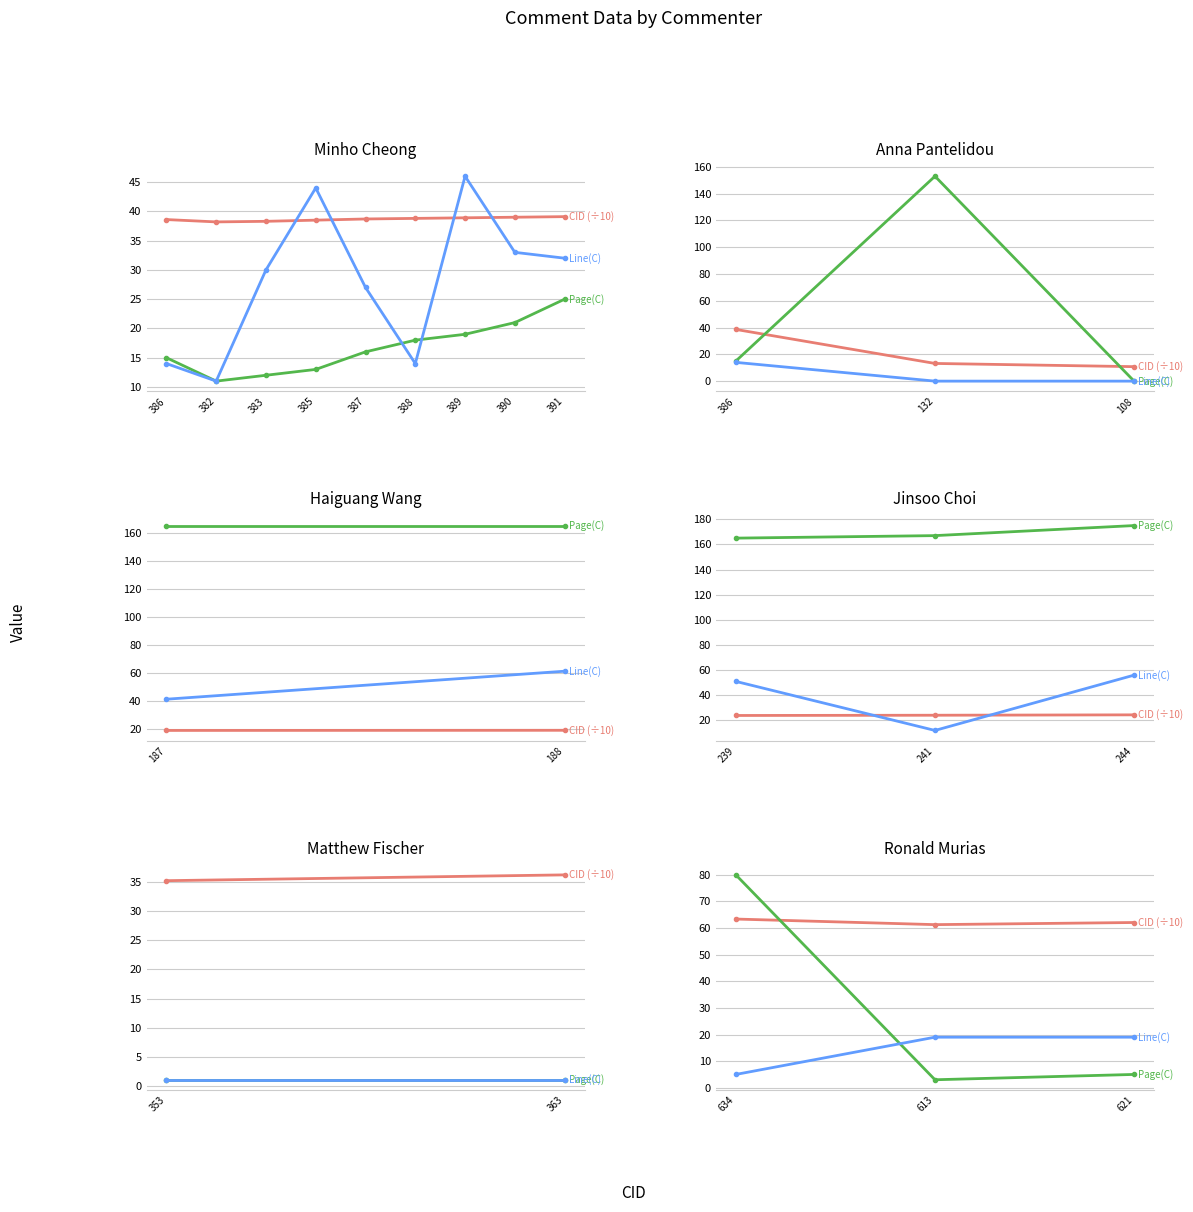

Is the value of Line(C) at 613 greater than the value of Page(C) at 613?

Yes